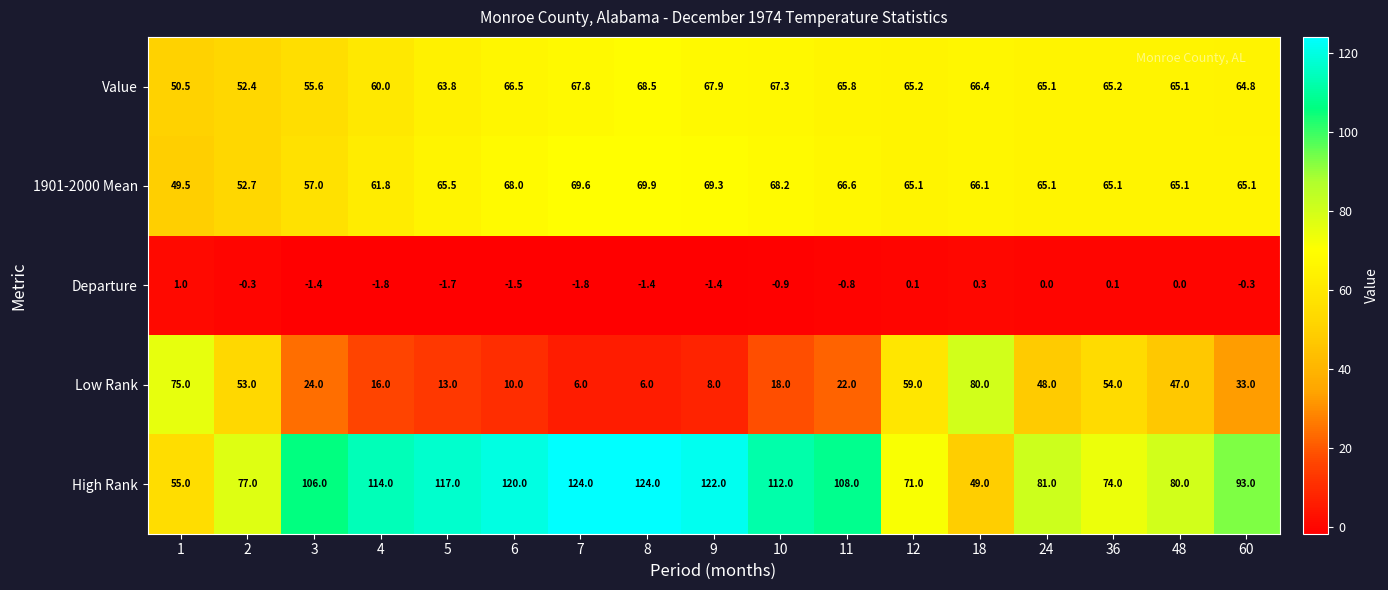

What is the sum of all 1901-2000 Mean values?

1089.7